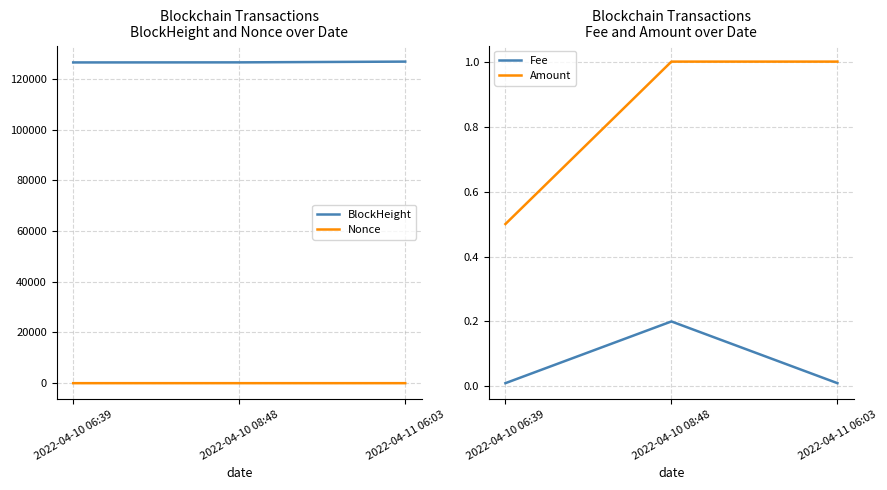

At 2022-04-10 08:48, list the series in order from largest to smallest.

BlockHeight, Nonce, Amount, Fee